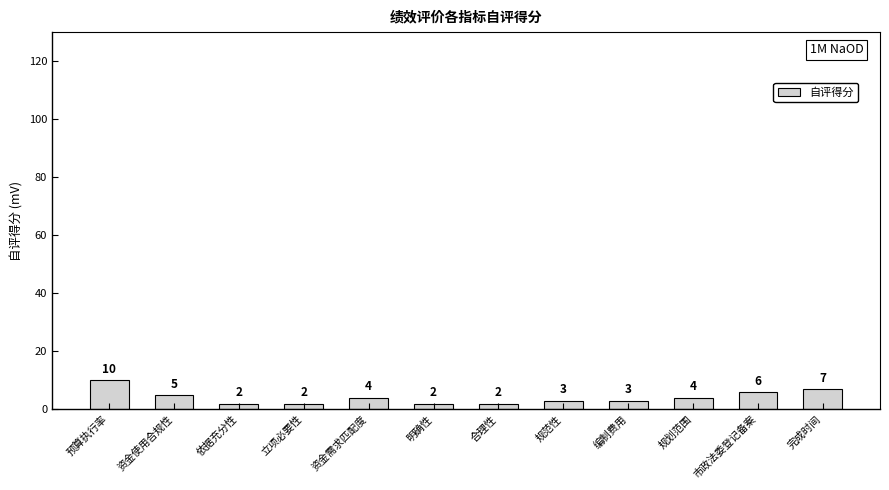

Approximately how many times larger is the value at 资金需求匹配度 compared to 资金使用合规性?

0.8